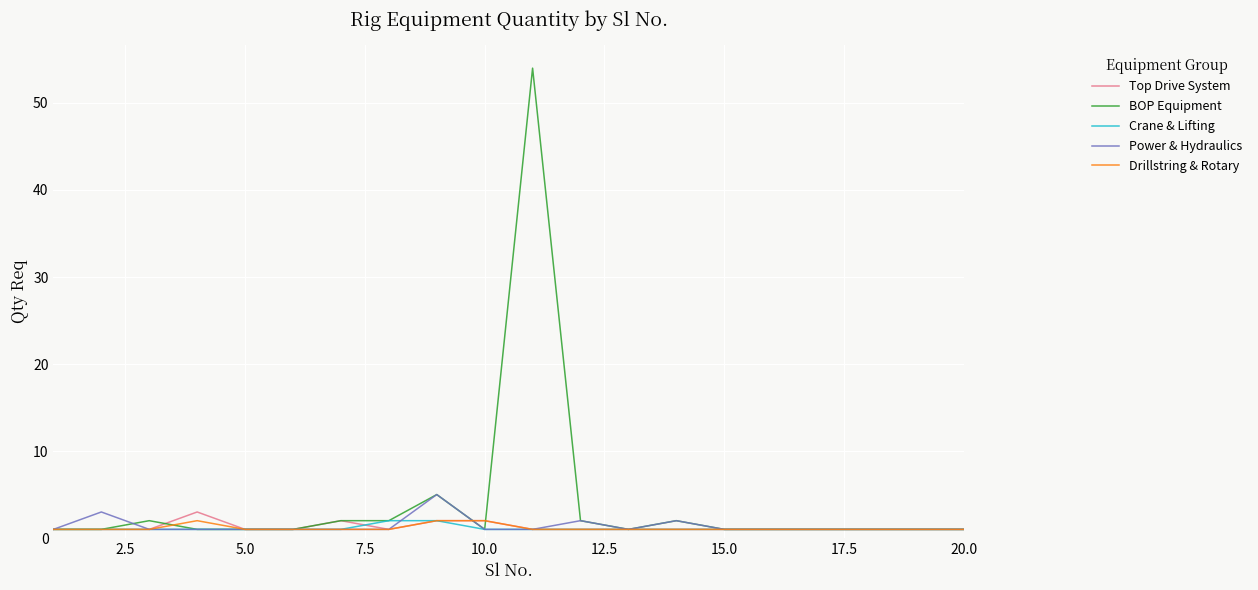

Which series has the largest range (max minus min)?

BOP Equipment